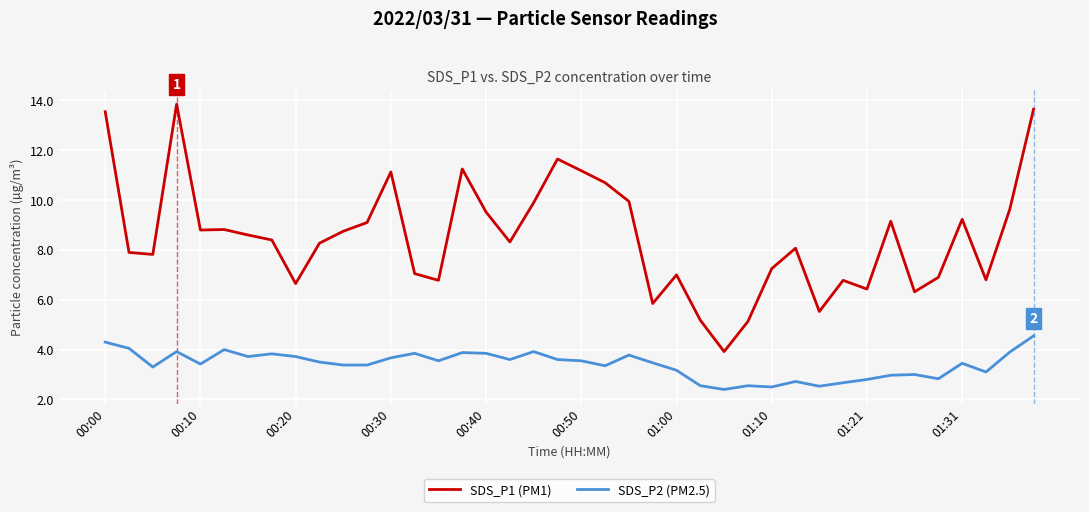

Which series has the widest spread of values?

SDS_P1 (PM1)